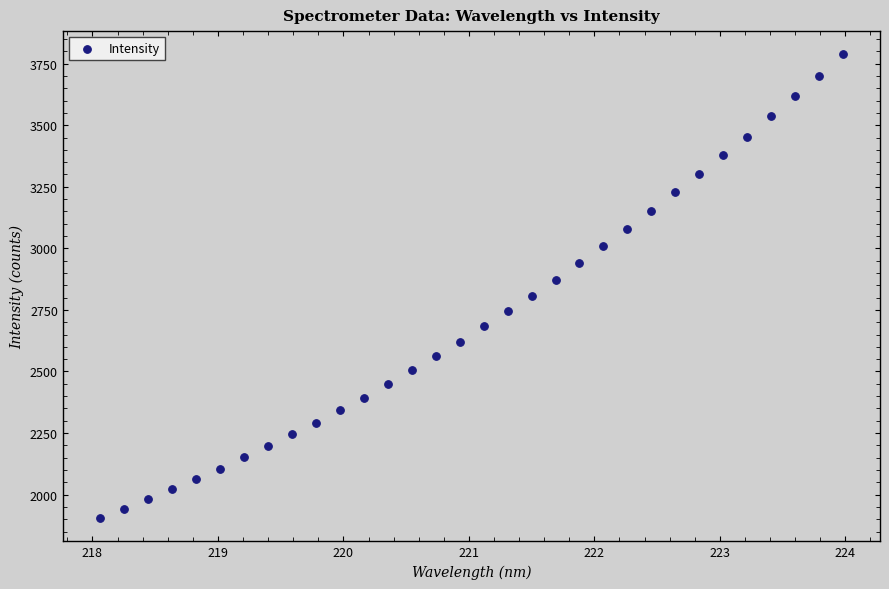

What is the range of Y values (max minus min)?

1882.7